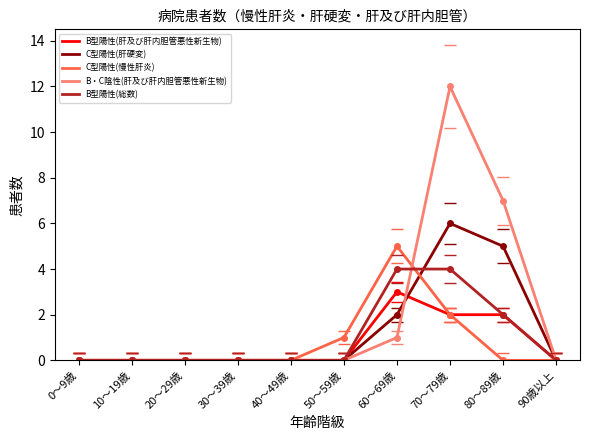

What is the sum of all B型陽性(総数) values?

10